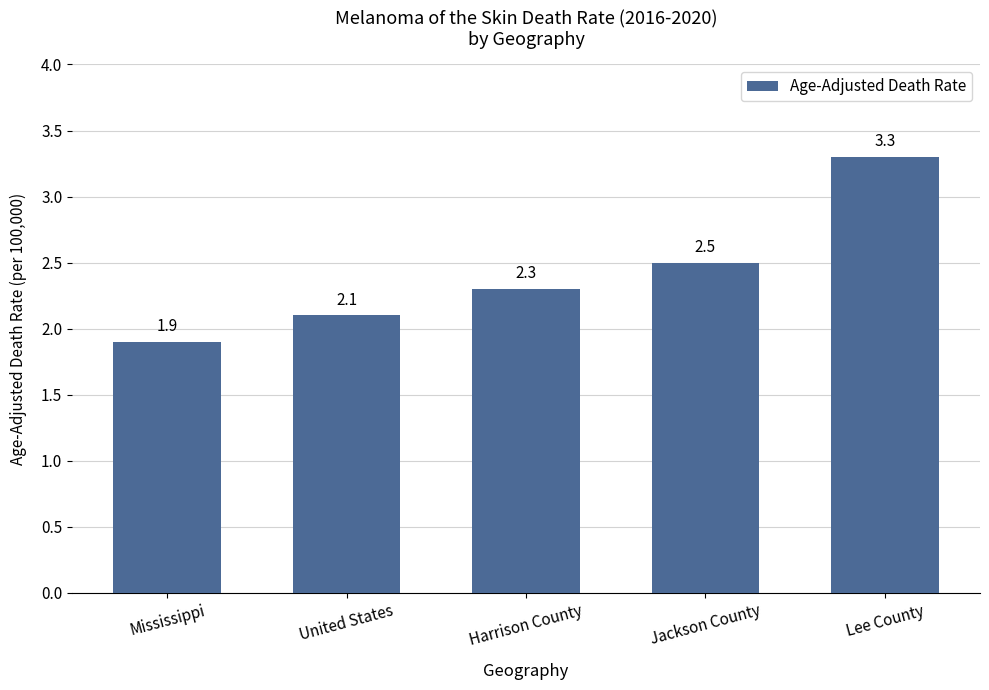

True or false: the data shows 2.3 at Harrison County.

True